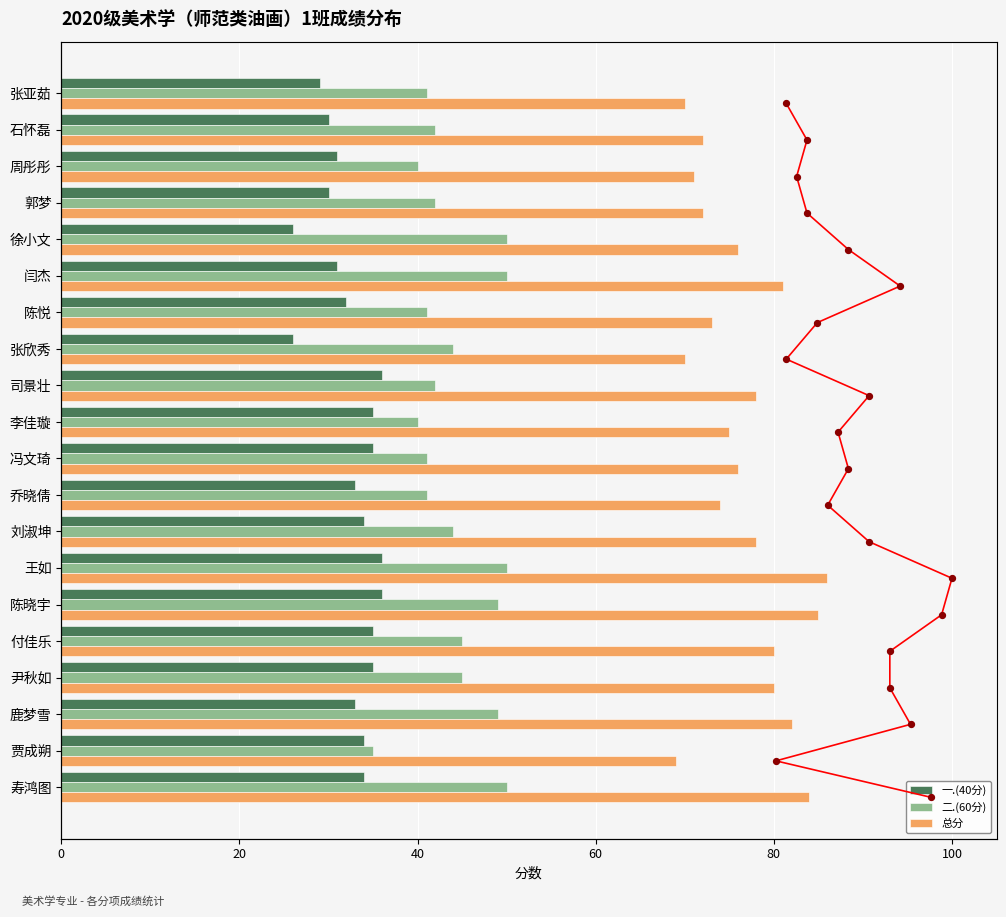

Which series has the largest total across all categories?

总分